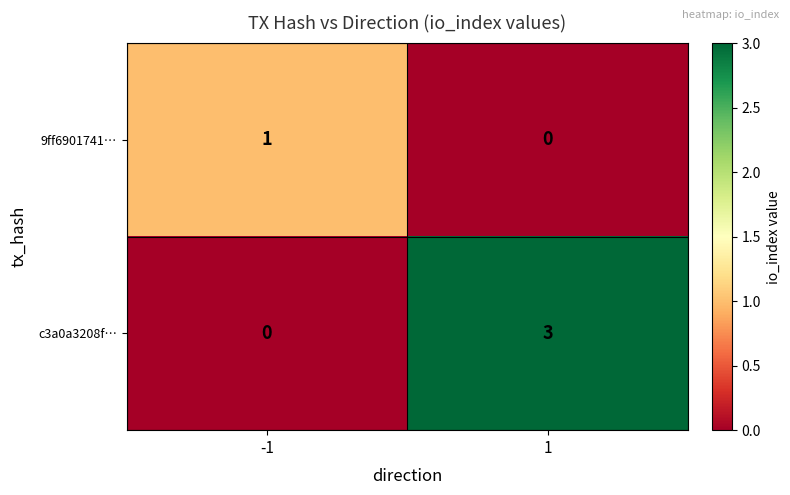

What is the difference between the maximum and minimum values in the c3a0a3208f… series?

3